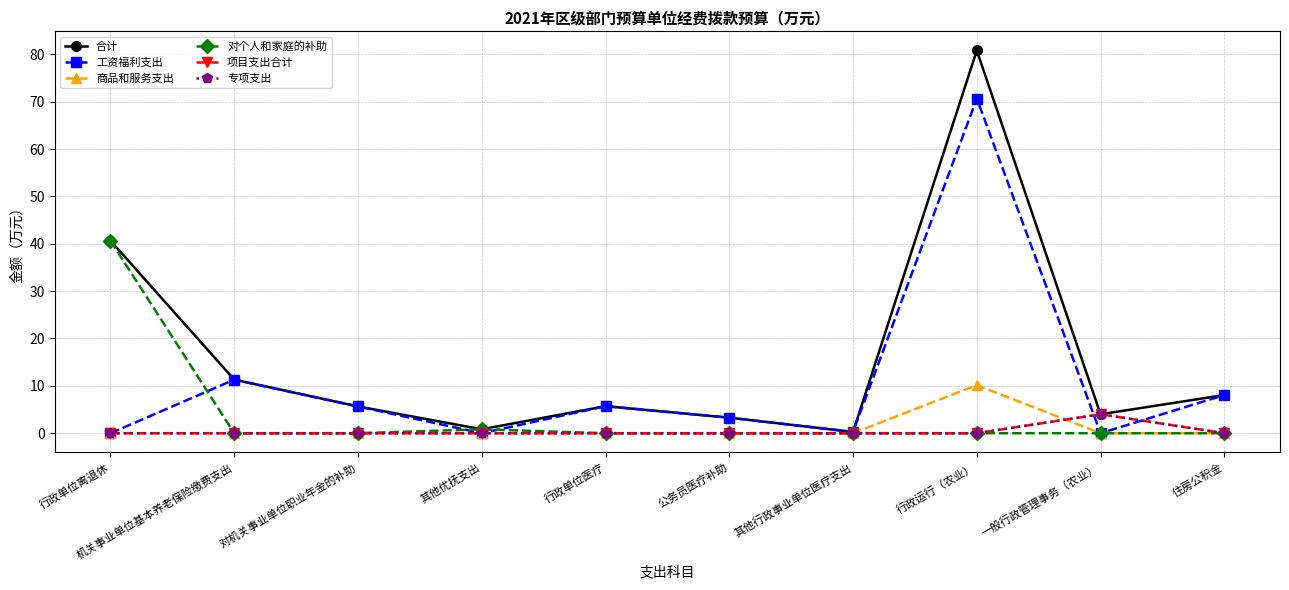

Which category has the lowest value in the 合计 series?

其他行政事业单位医疗支出